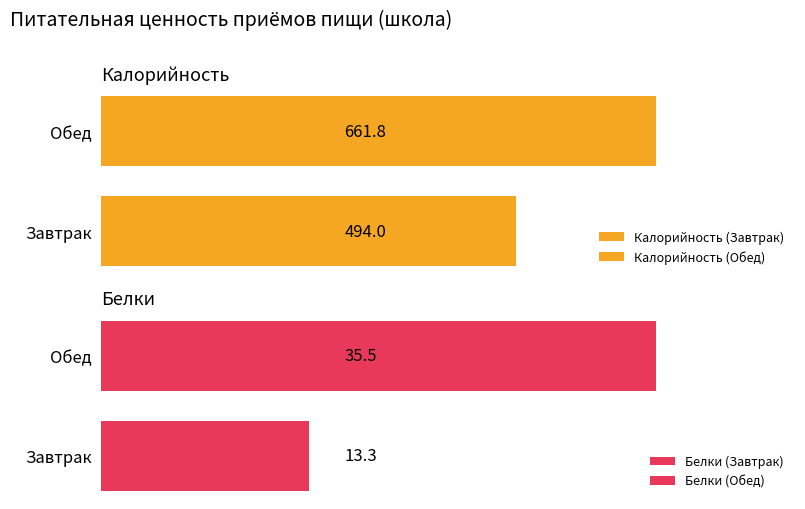

What is the label of the 2nd bar from the left?

Обед